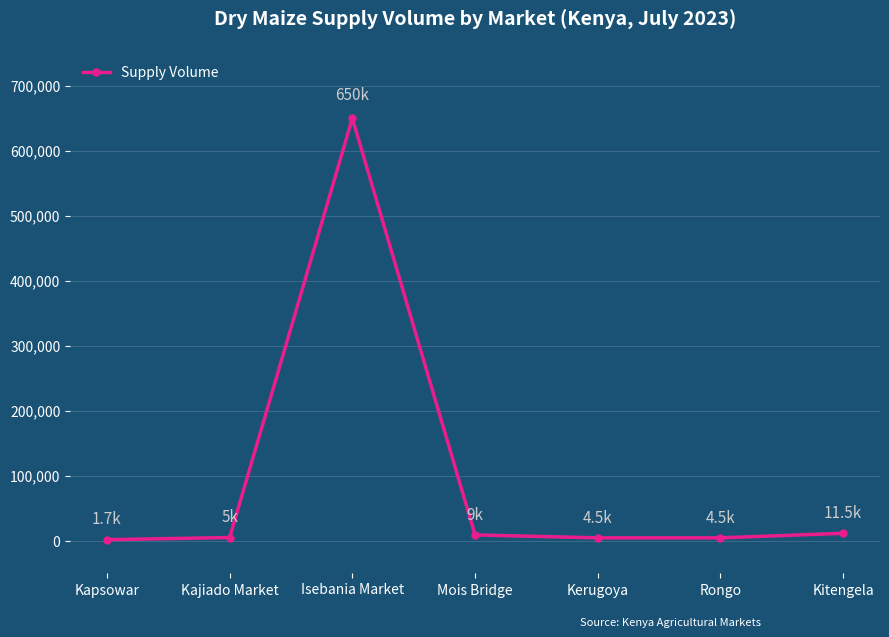

True or false: there are more than 2 points higher than both neighbors.

False